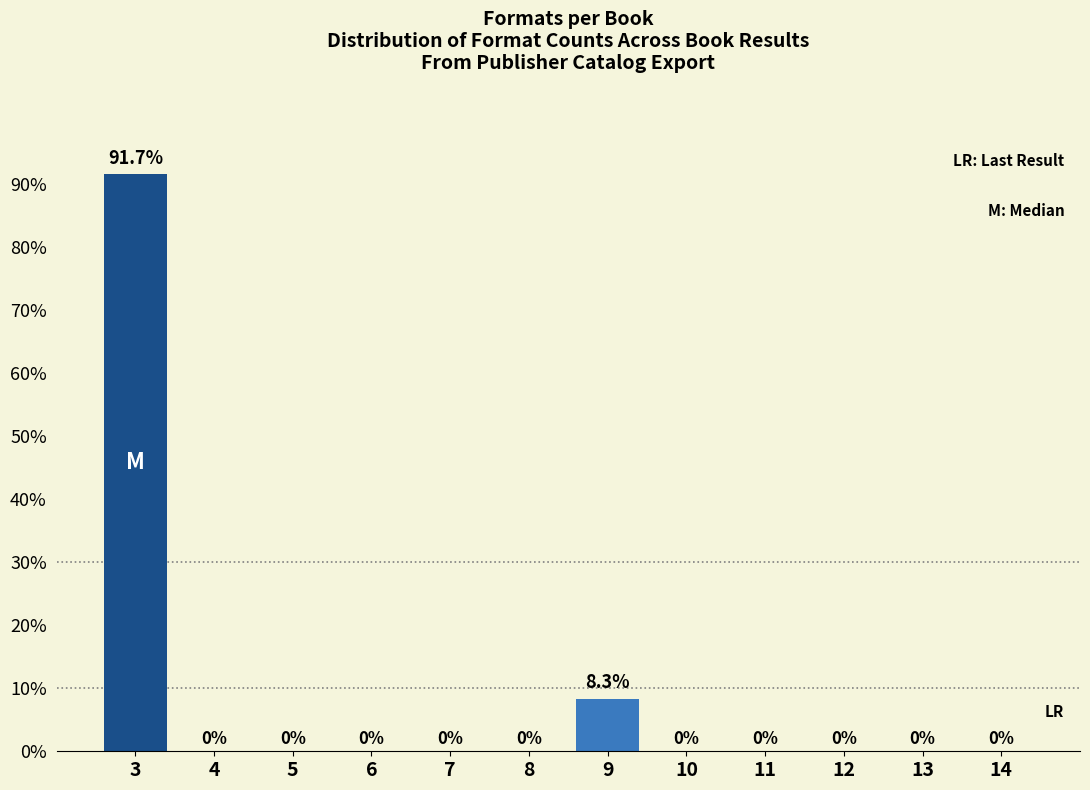

Reading left to right, list all the values displayed in this chart.

3=91.7	4=0.0	5=0.0	6=0.0	7=0.0	8=0.0	9=8.3	10=0.0	11=0.0	12=0.0	13=0.0	14=0.0